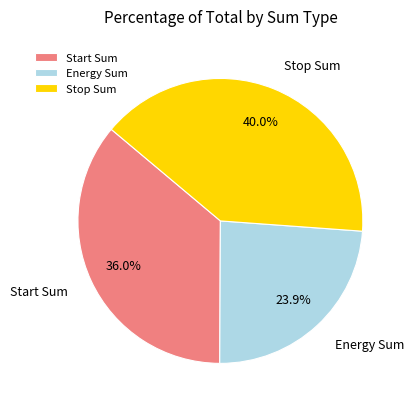

Is there a majority slice in this chart?

No